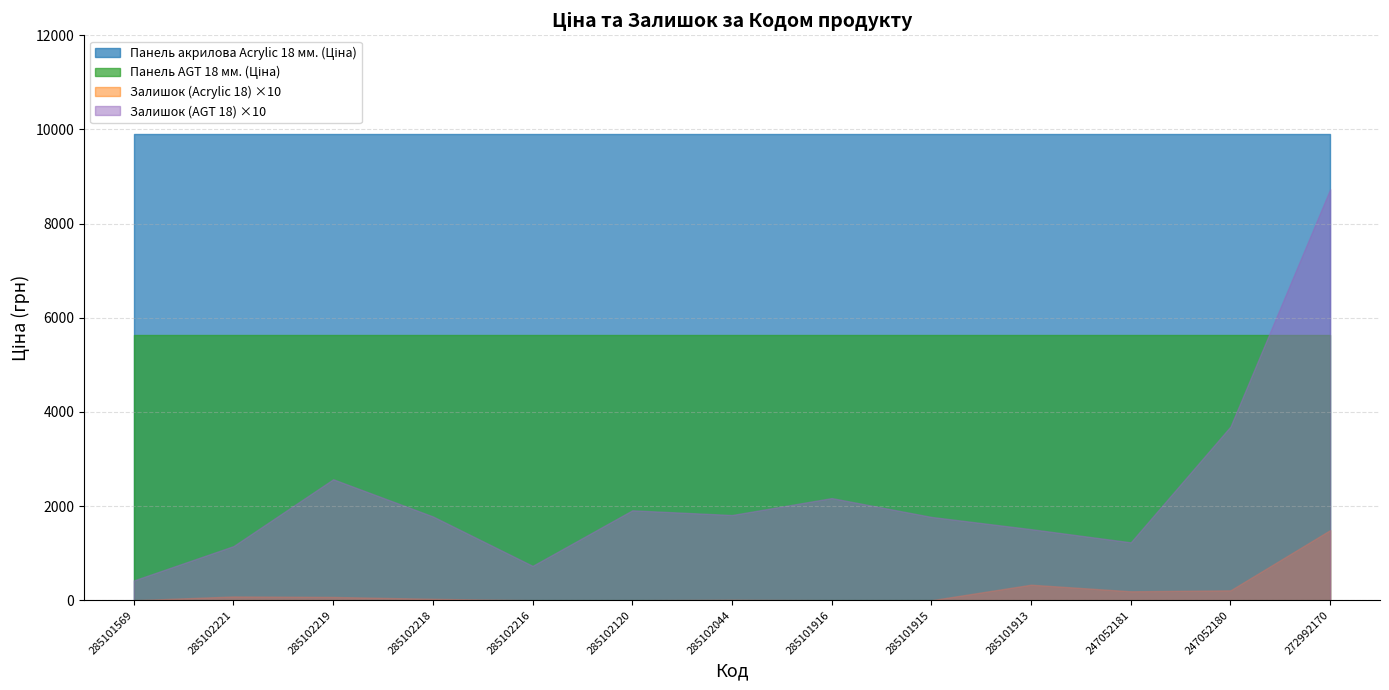

Reading right to left, extract all data points from this chart.

Панель акрилова Acrylic 18 мм.: 272992170=9908.5	247052180=9908.5	247052181=9908.5	285101913=9908.5	285101915=9908.5	285101916=9908.5	285102044=9908.5	285102120=9908.5	285102216=9908.5	285102218=9908.5	285102219=9908.5	285102221=9908.5	285101569=9908.5
Панель AGT 18 мм.: 272992170=5636.0	247052180=5636.0	247052181=5636.0	285101913=5636.0	285101915=5636.0	285101916=5636.0	285102044=5636.0	285102120=5636.0	285102216=5636.0	285102218=5636.0	285102219=5636.0	285102221=5636.0	285101569=5636.0
Залишок (Acrylic 18): 272992170=149.0	247052180=21.0	247052181=19.0	285101913=33.0	285101915=0.0	285101916=0.0	285102044=1.0	285102120=0.0	285102216=0.0	285102218=3.0	285102219=7.0	285102221=8.0	285101569=0.0
Залишок (AGT 18): 272992170=873.0	247052180=369.0	247052181=123.0	285101913=151.0	285101915=177.0	285101916=217.0	285102044=181.0	285102120=191.0	285102216=73.0	285102218=178.0	285102219=257.0	285102221=115.0	285101569=42.0